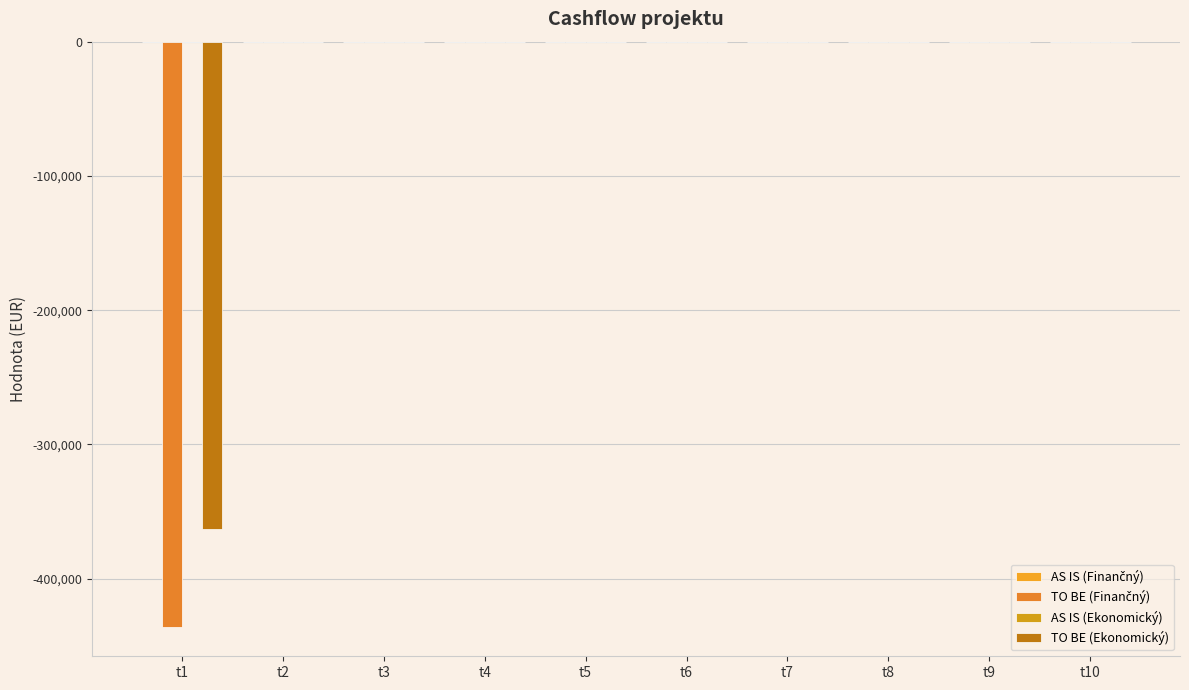

Count the number of data series in this chart.

2